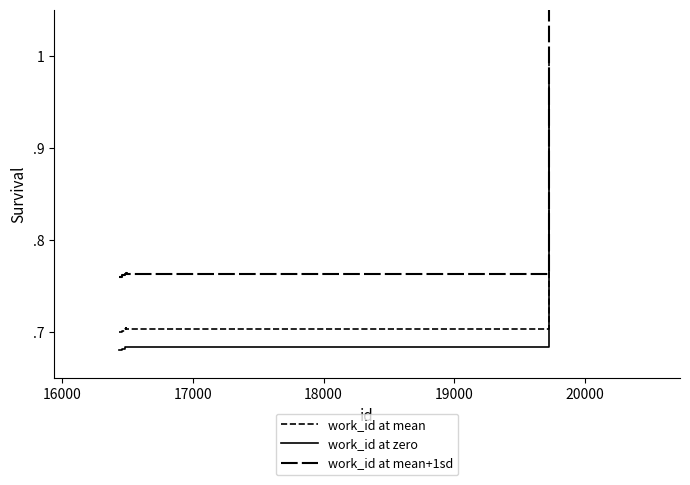

What is the label of the 7th point from the right?

18000